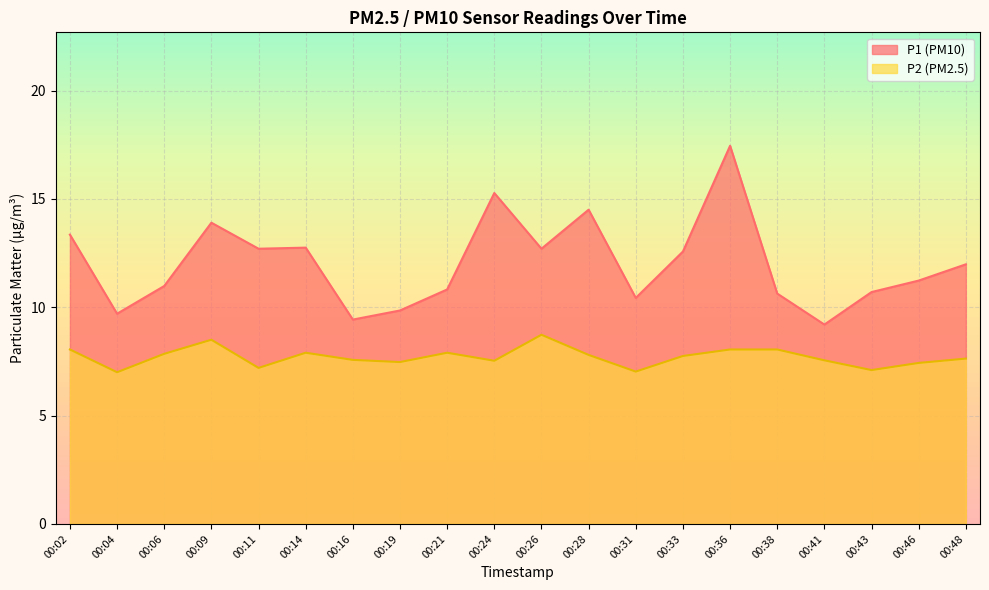

What is the sum of all P2 values?

154.1